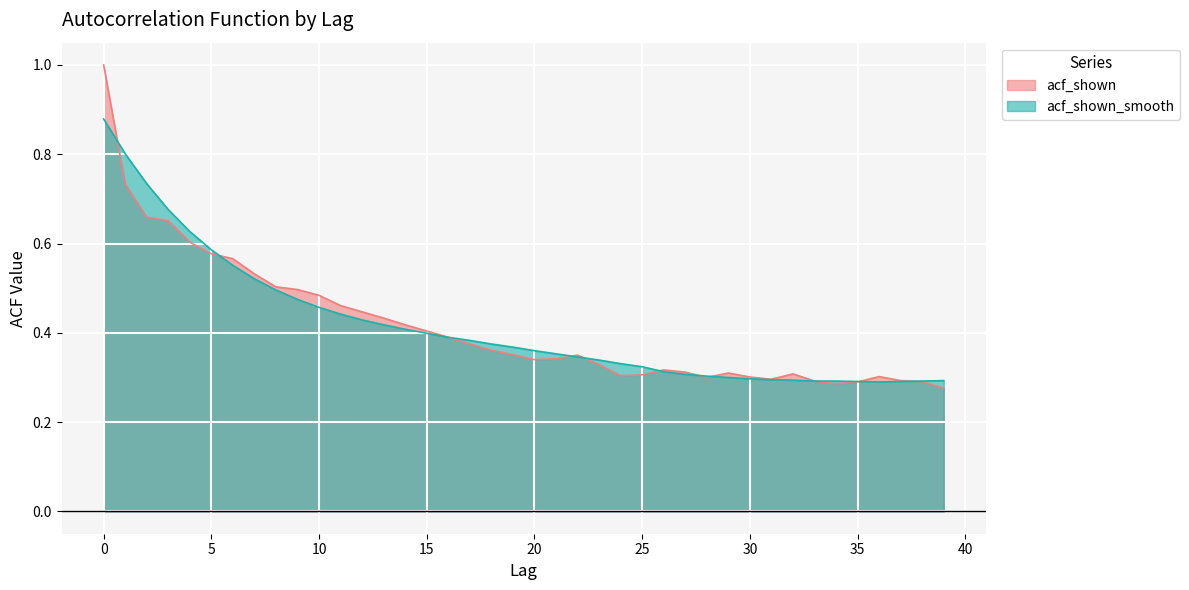

Rank the series by their maximum value, from lowest to highest.

acf_shown_smooth, acf_shown